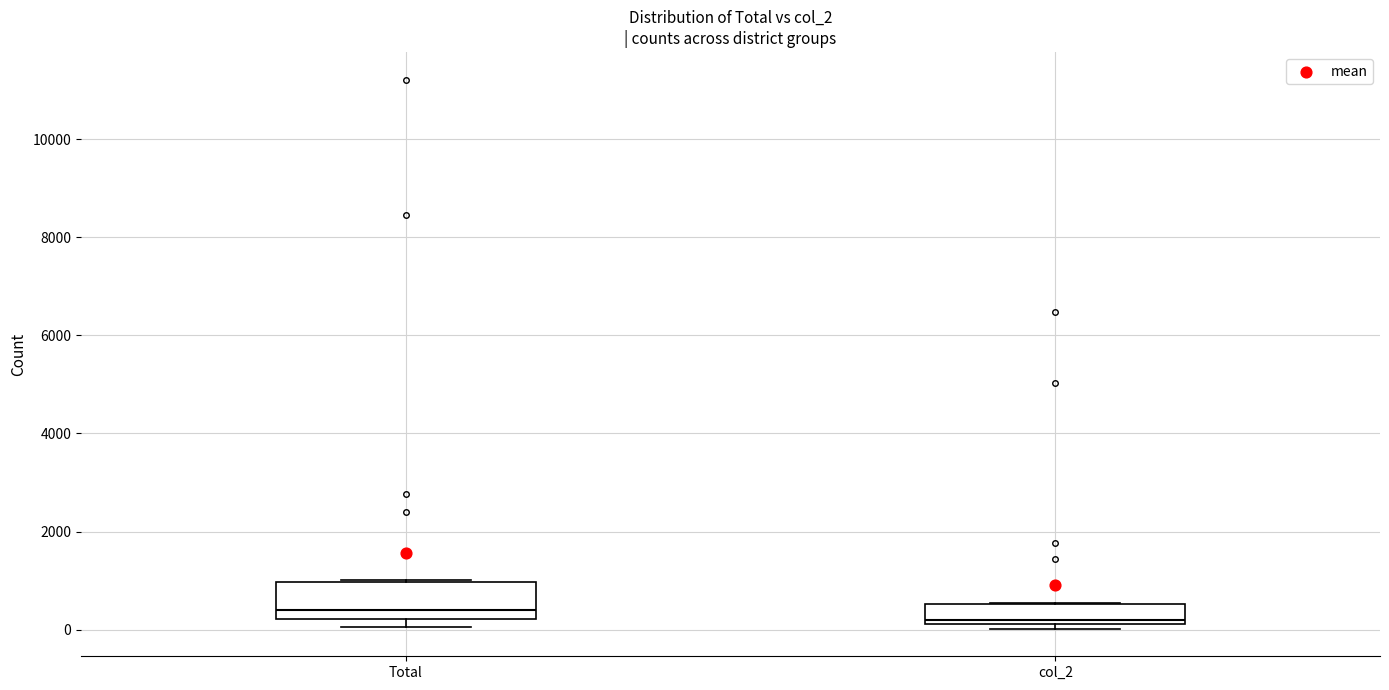

Where is the upper edge of the box for col_2 on the y-axis? The values are not printed on the chart, so give them approximately, as read against the axis.

600